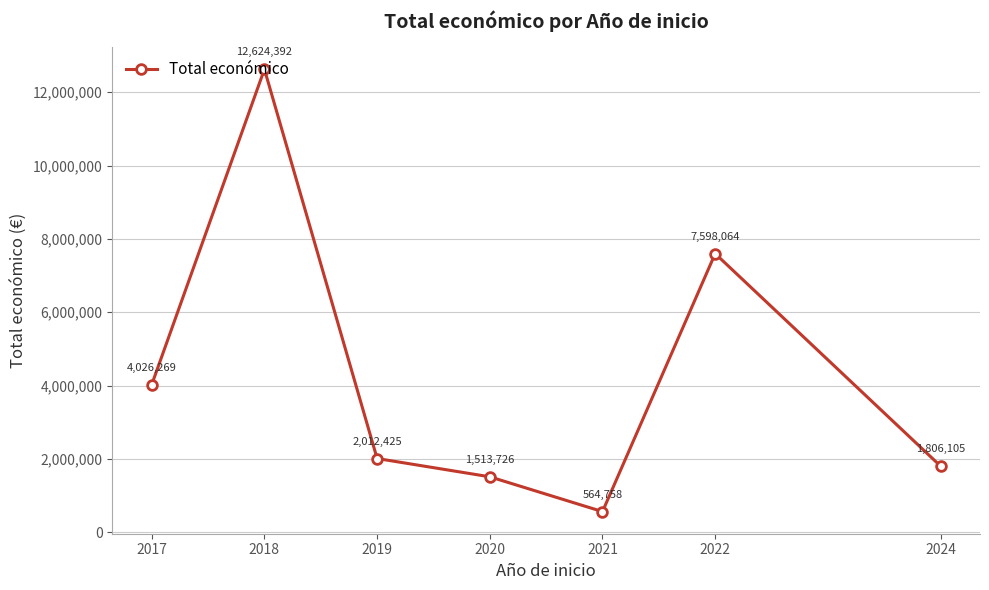

What value does the data have at 2021?

564758